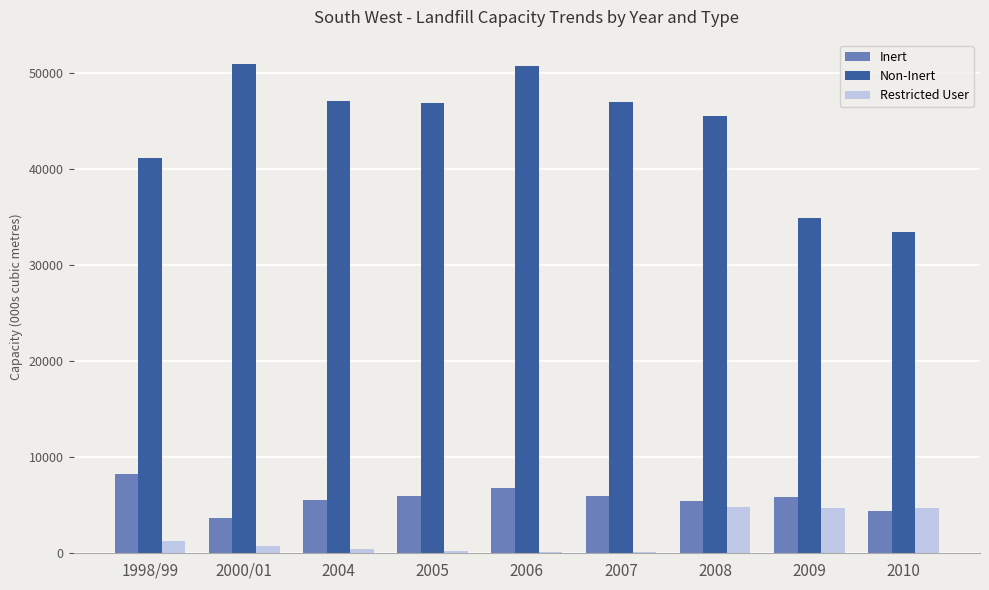

What is the total value across all series at 2009?

45537